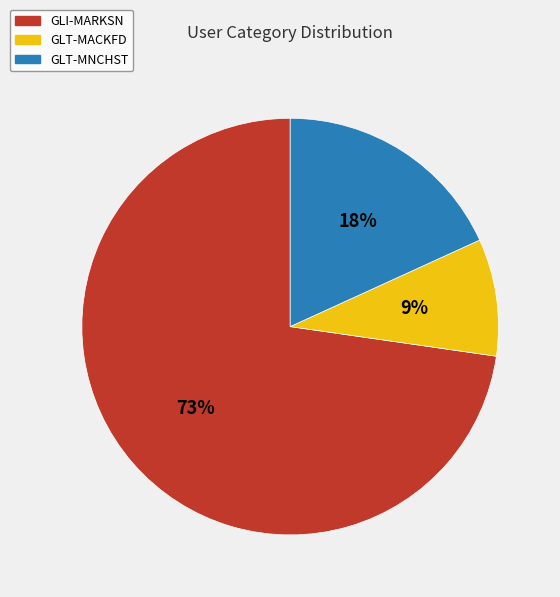

How many slices are in this pie chart?

3